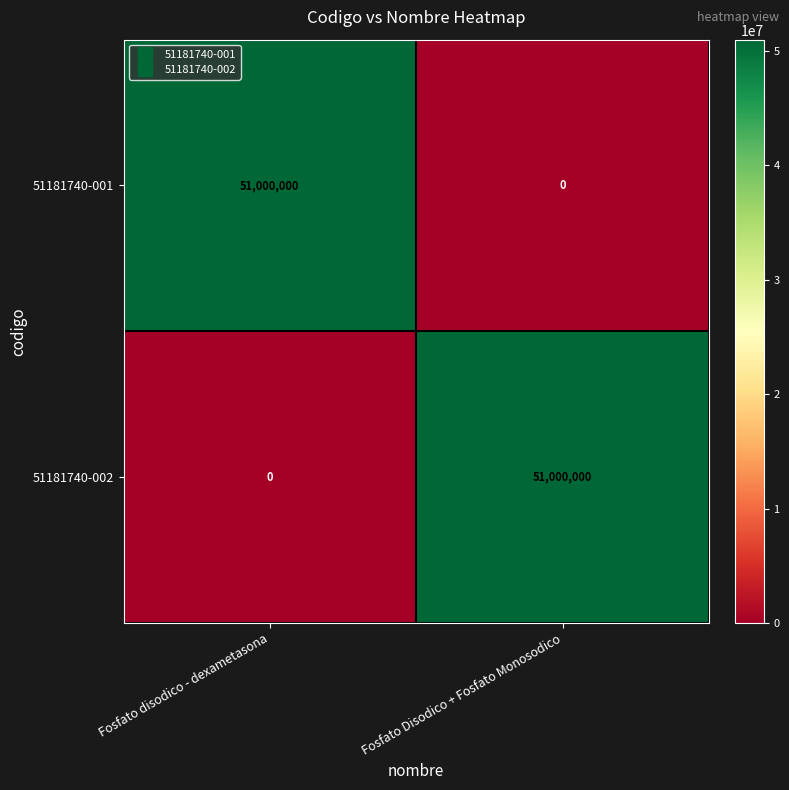

Is it true that 51181740-001 equals 0 at Fosfato Disodico + Fosfato Monosodico?

True